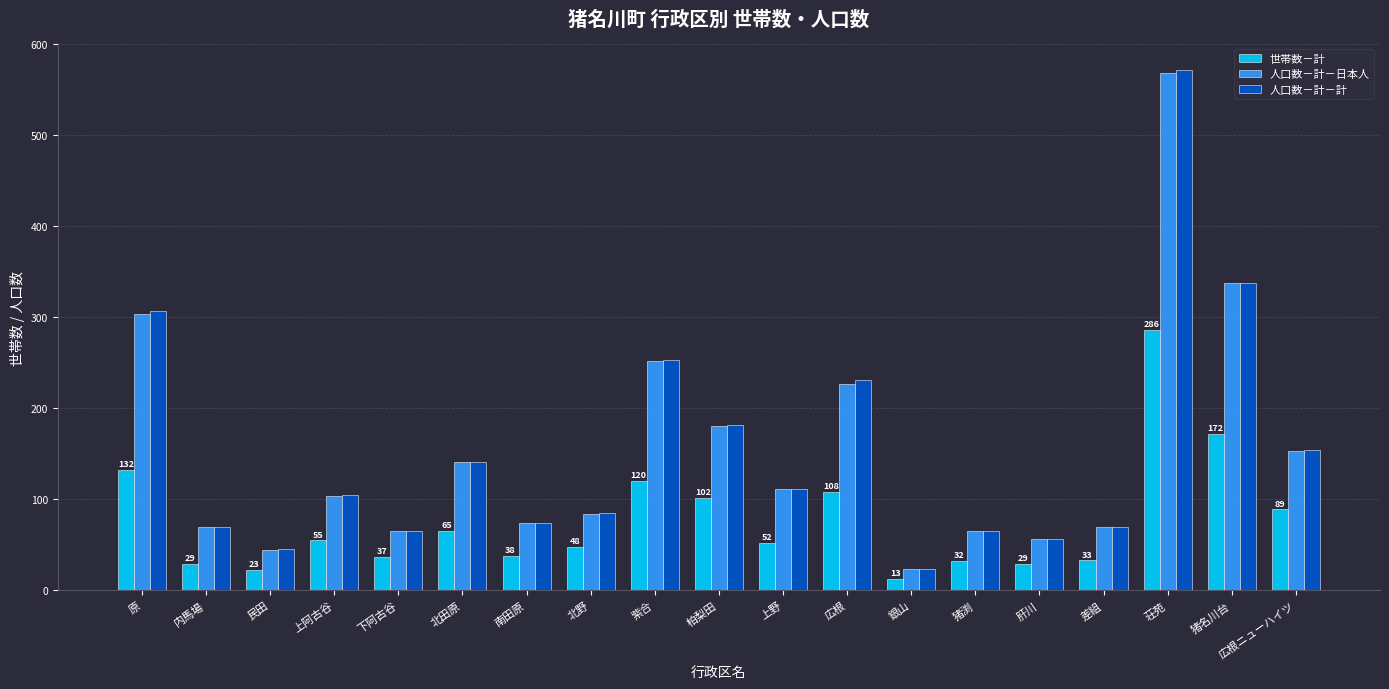

How many bars are there in total?

57